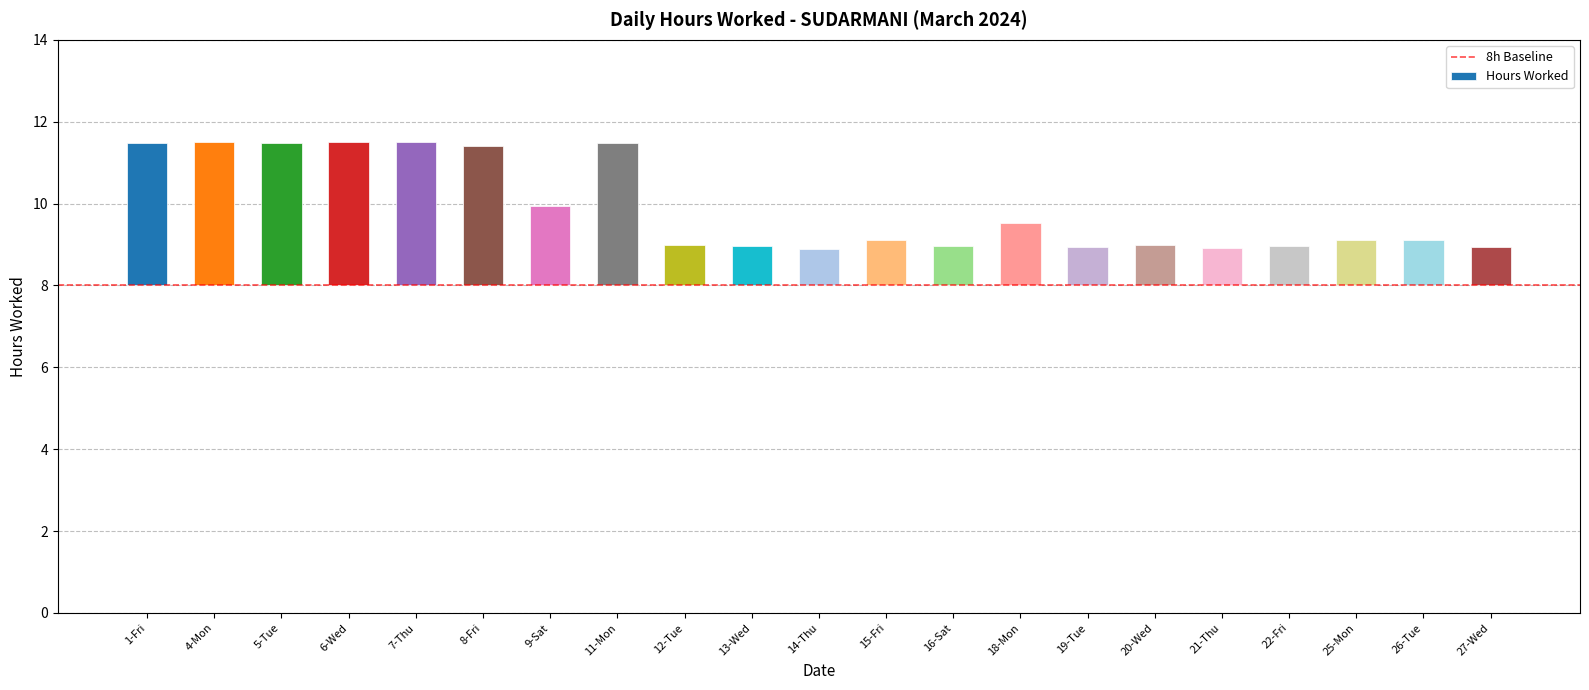

At which category does the chart reach its peak across all series?

6-Wed